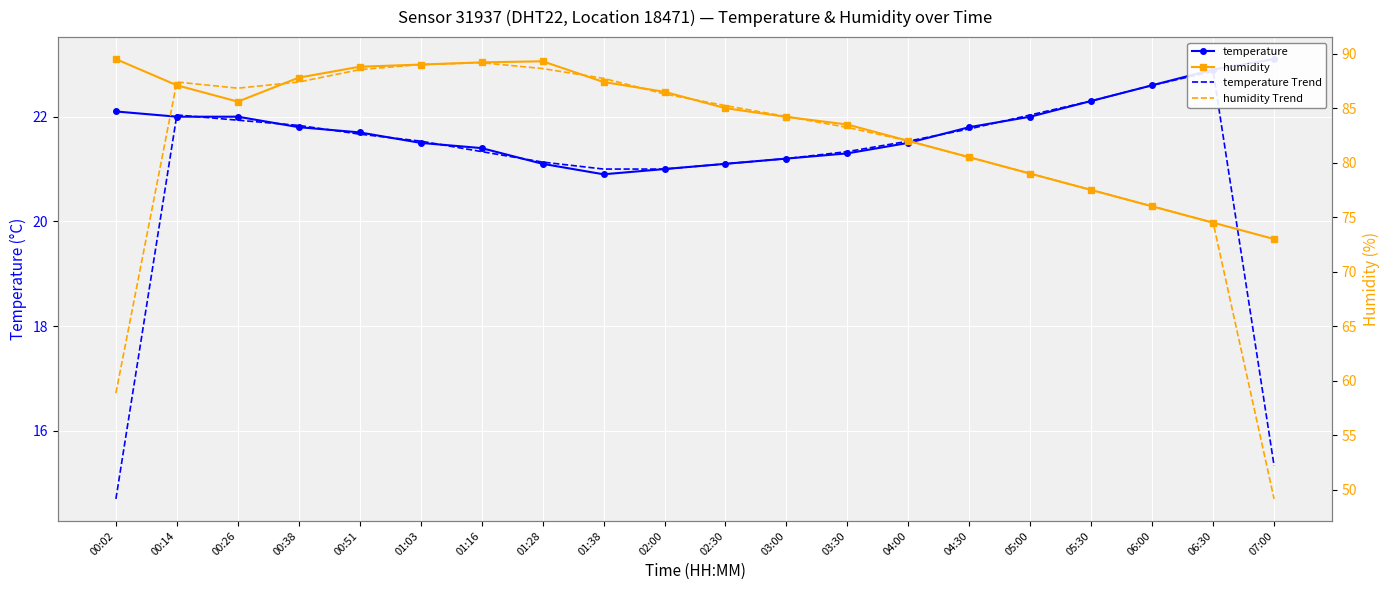

List the series in order of their peak value, highest first.

humidity, humidity Trend, temperature, temperature Trend